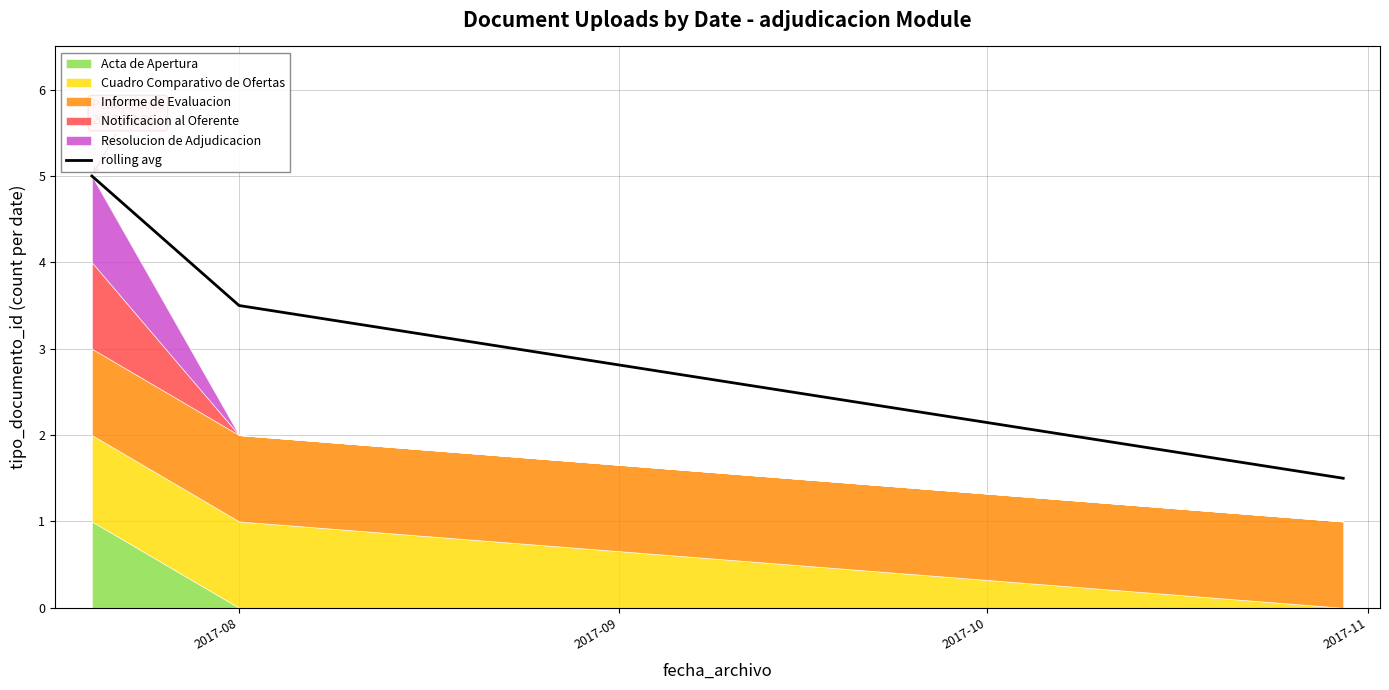

How many values in the rolling avg series exceed 3?

2